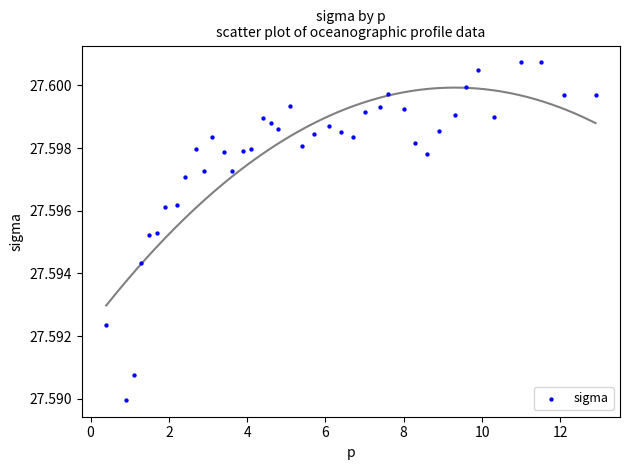

What is the range of X values (max minus min)?

12.5